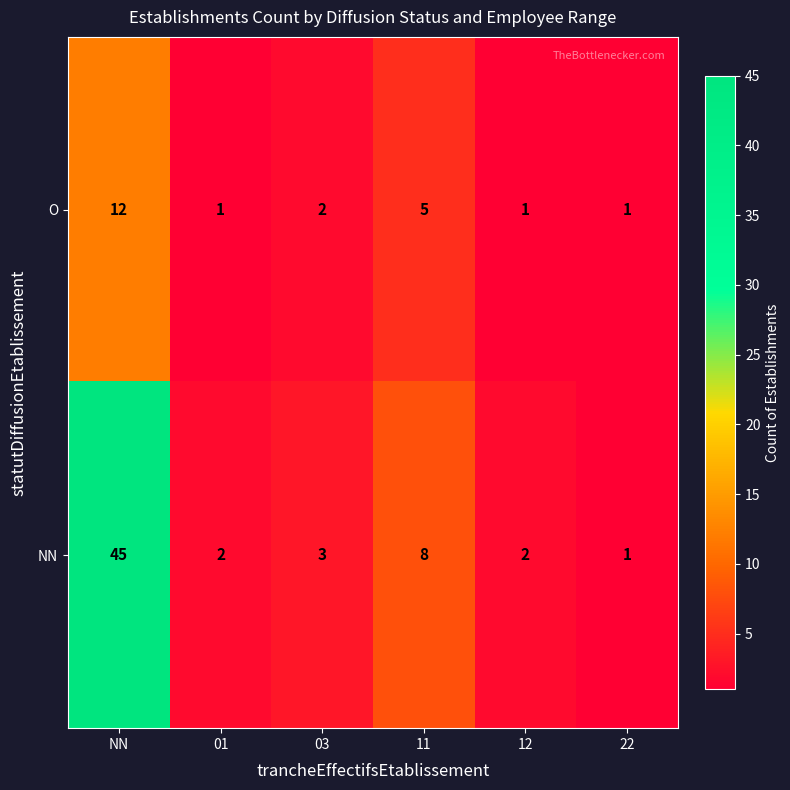

Is it true that NN equals 45 at NN?

True